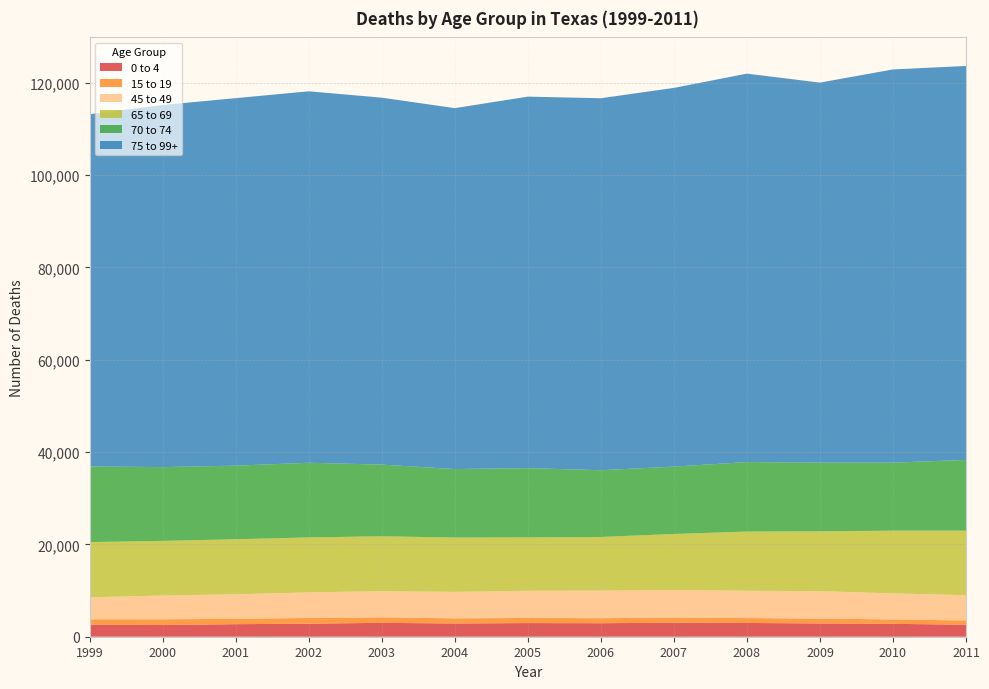

Reading right to left, list all the values displayed in this chart.

0 to 4: 2011=2596	2010=2795	2009=2870	2008=2984	2007=3036	2006=2924	2005=2955	2004=2869	2003=3008	2002=2826	2001=2714	2000=2546	1999=2617
15 to 19: 2011=919	2010=946	2009=1065	2008=1056	2007=1098	2006=1092	2005=1114	2004=1108	2003=1190	2002=1233	2001=1161	2000=1233	1999=1148
45 to 49: 2011=5485	2010=5646	2009=5935	2008=5914	2007=5987	2006=5962	2005=5891	2004=5734	2003=5678	2002=5550	2001=5314	2000=5152	1999=4786
65 to 69: 2011=13972	2010=13582	2009=12961	2008=12825	2007=12132	2006=11631	2005=11544	2004=11770	2003=11879	2002=11900	2001=11922	2000=11830	1999=11943
70 to 74: 2011=15325	2010=14743	2009=14881	2008=15056	2007=14593	2006=14463	2005=15019	2004=14840	2003=15528	2002=16177	2001=15943	2000=15978	1999=16398
75 to 99+: 2011=85341	2010=85168	2009=82319	2008=84139	2007=82033	2006=80572	2005=80467	2004=78174	2003=79485	2002=80455	2001=79611	2000=78433	1999=76287